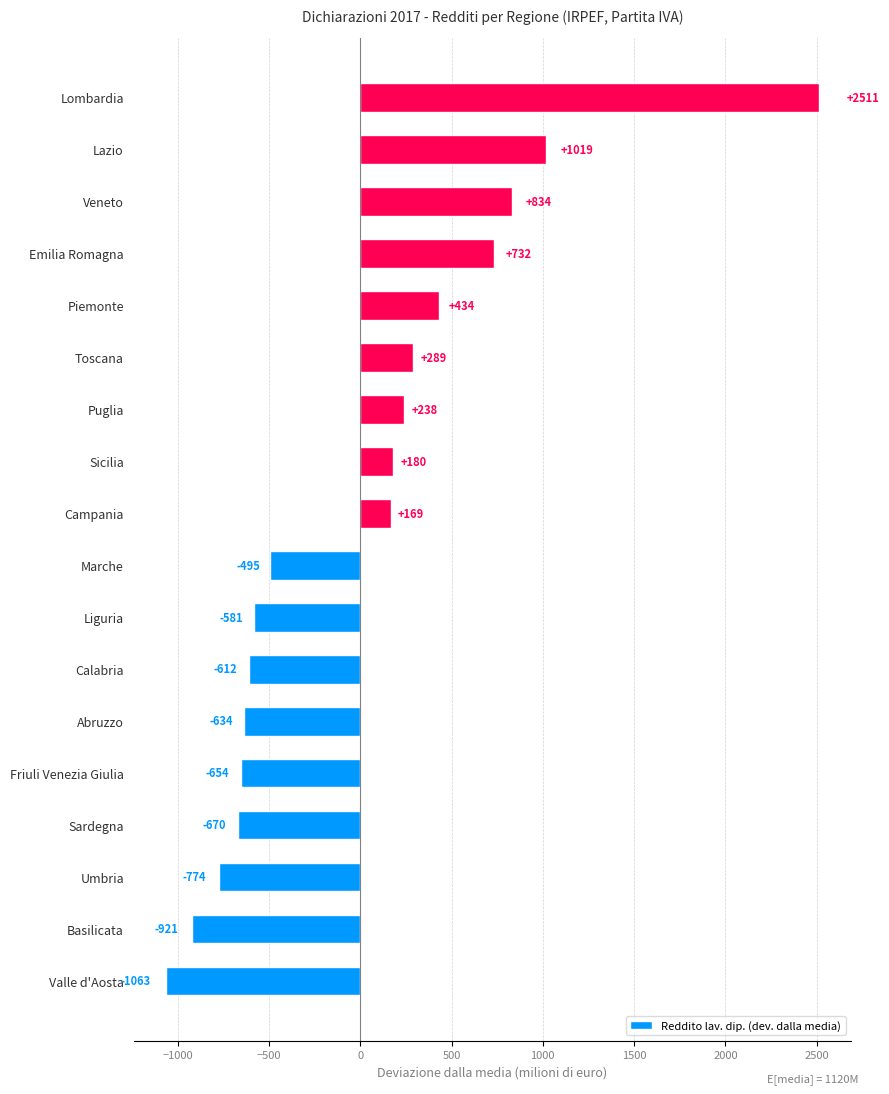

What is the difference between the maximum and minimum values?

3573.3